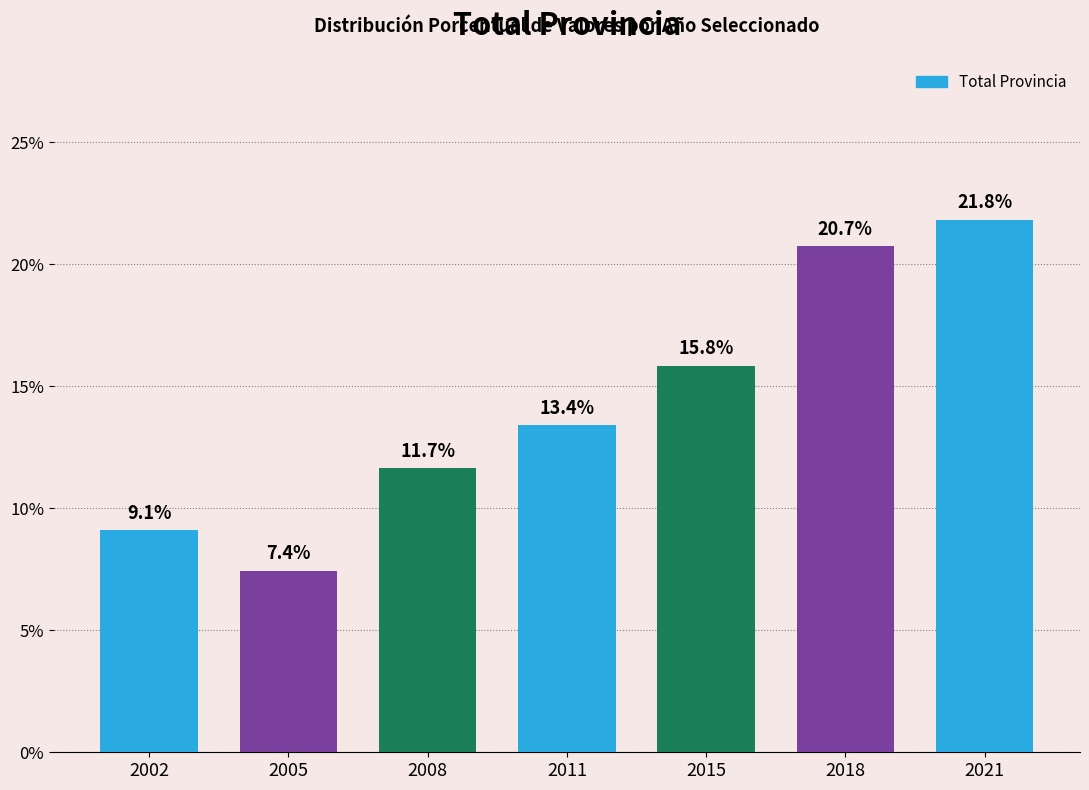

Does the chart contain stacked bars?

No